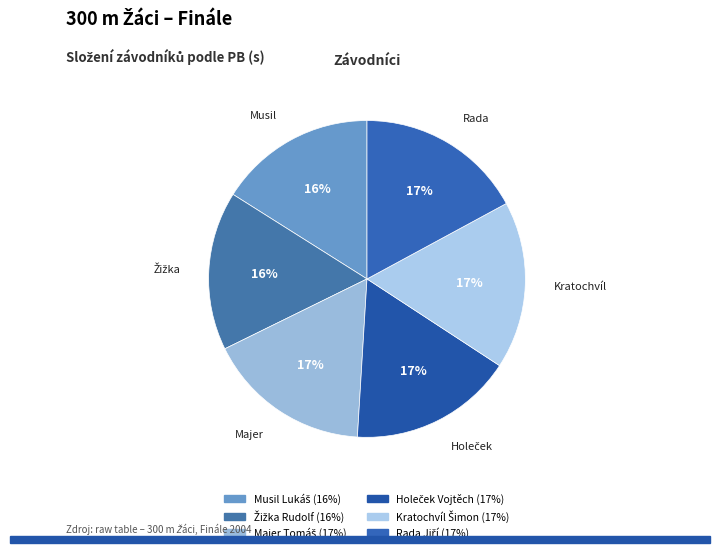

Which slice is the largest?

Kratochvíl Šimon